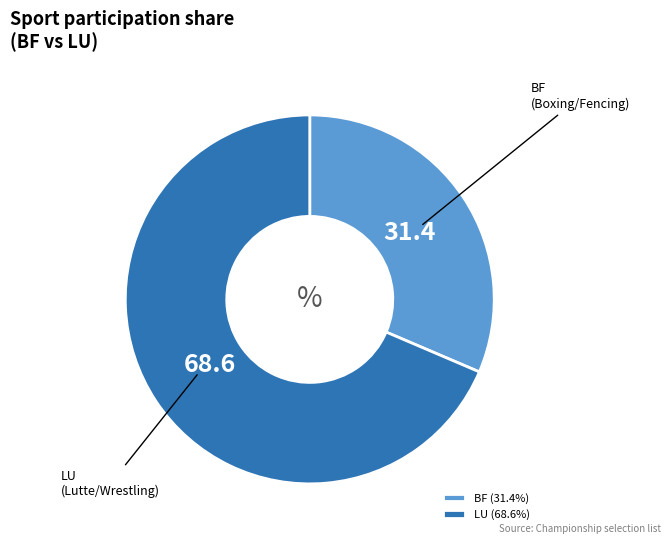

Count the number of slices in the pie.

2